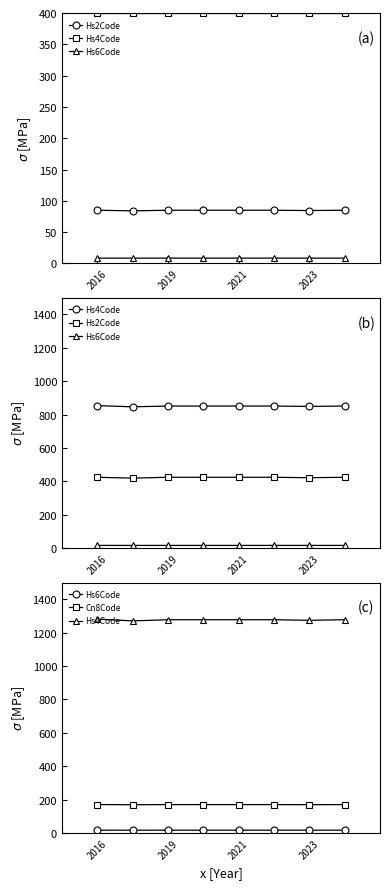

At which category does the chart reach its minimum across all series?

2019